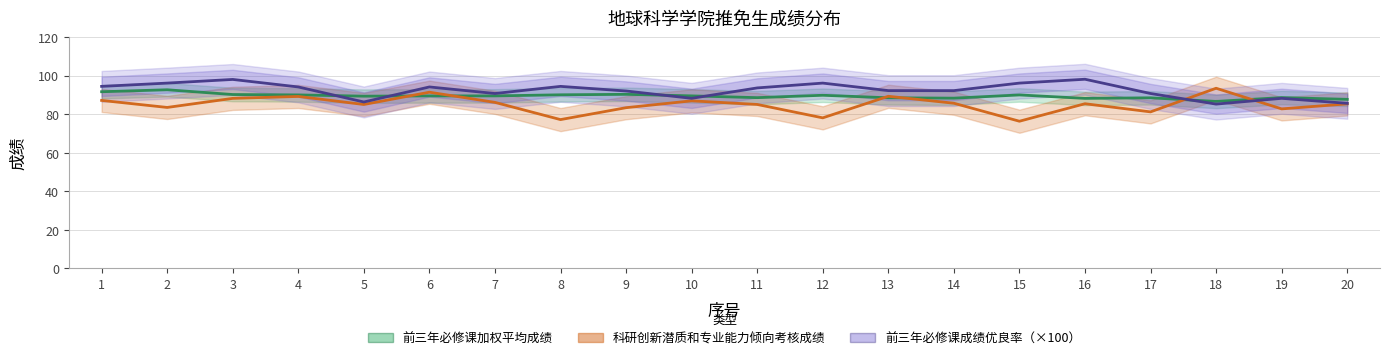

Is it true that 前三年必修课成绩优良率（×100） equals 98.0 at 3?

True